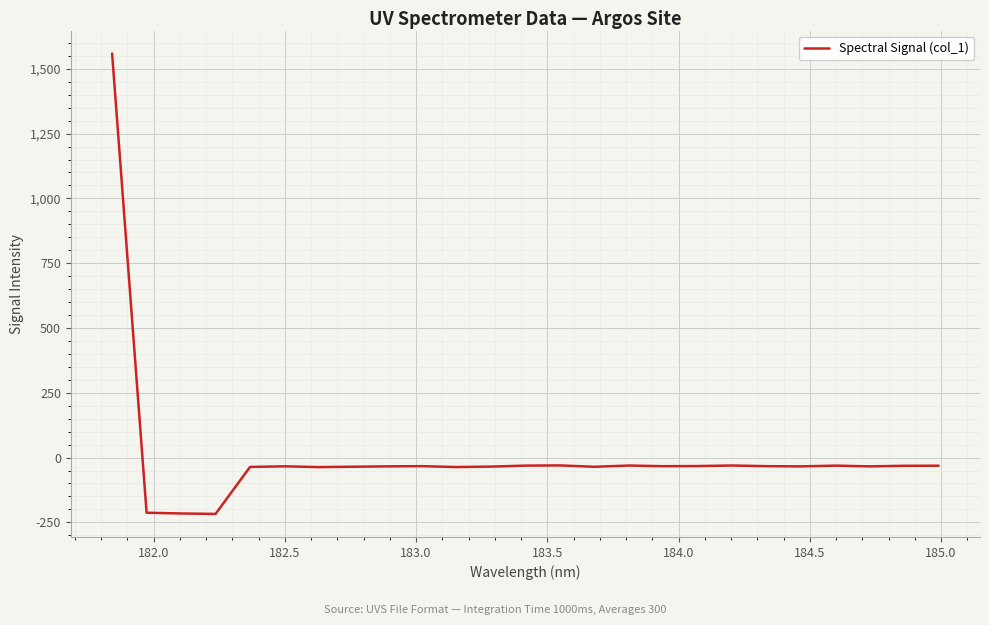

What is the difference between the maximum and minimum values?

1776.2